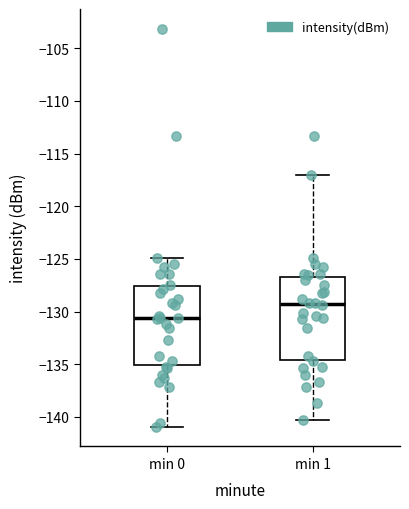

Where does the upper whisker of the box for min 0 end on the y-axis? The values are not printed on the chart, so give them approximately, as read against the axis.

-125.0